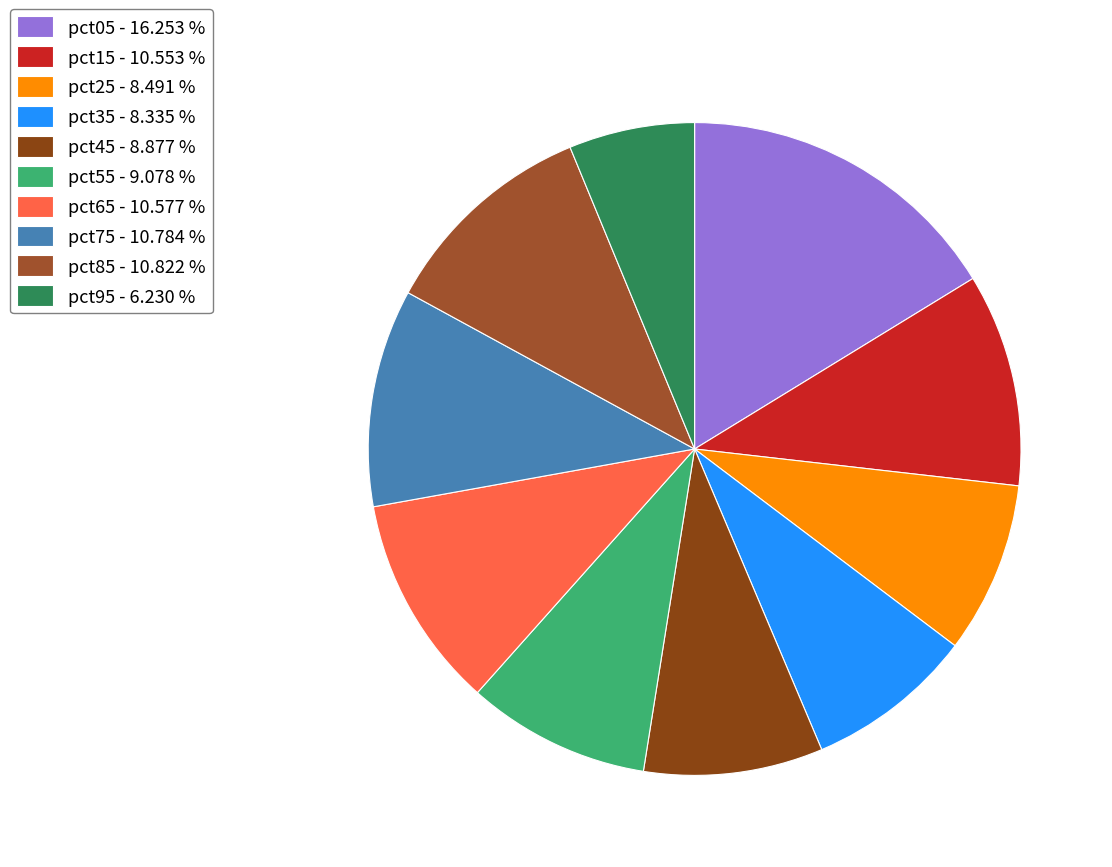

Does pct45 account for over 50% of the chart?

No